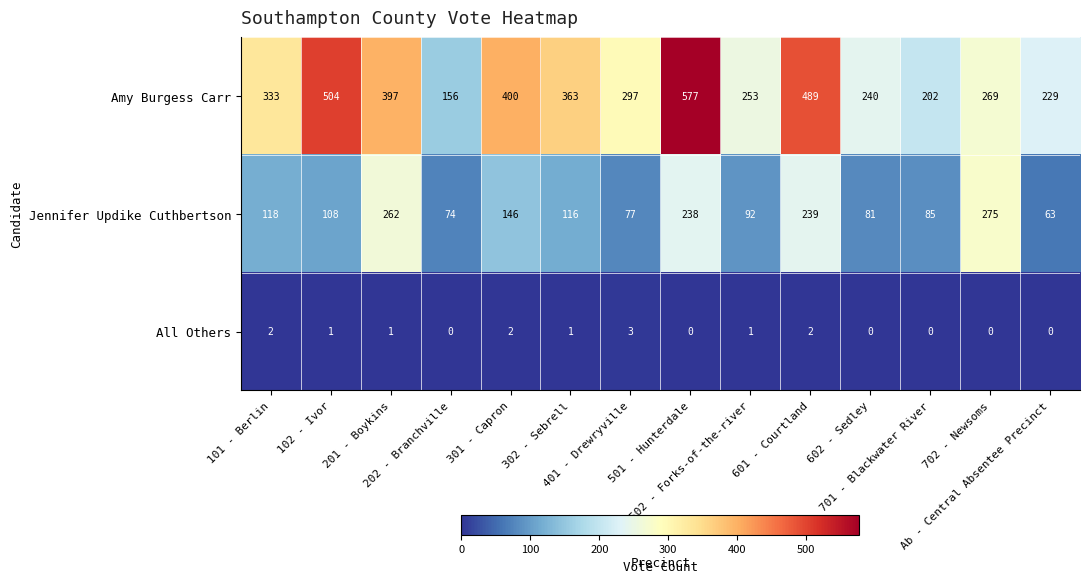

What is the difference between the highest and lowest values at 301 - Capron?

398